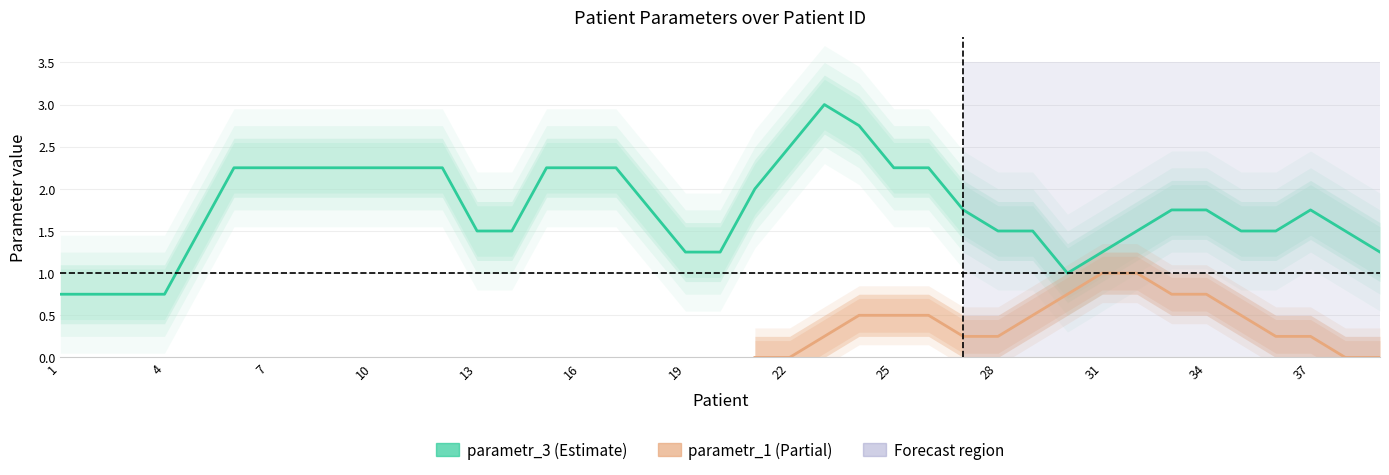

Is this an area chart (filled region under the line)?

No